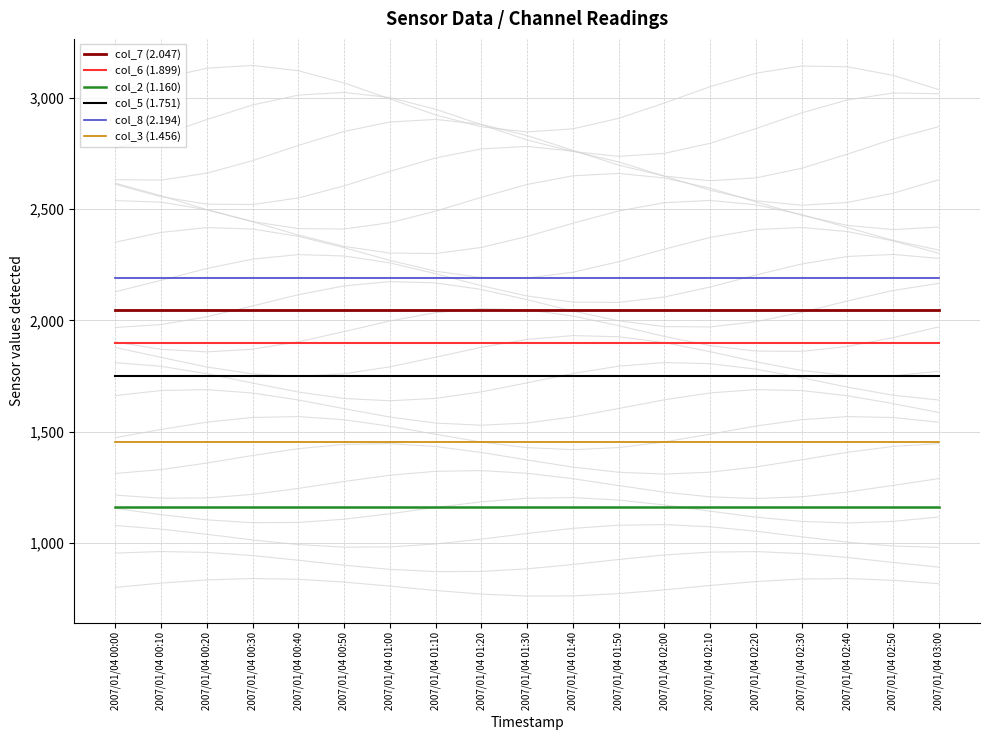

What is the sum of all col_5 (1.751) values?

33235.7